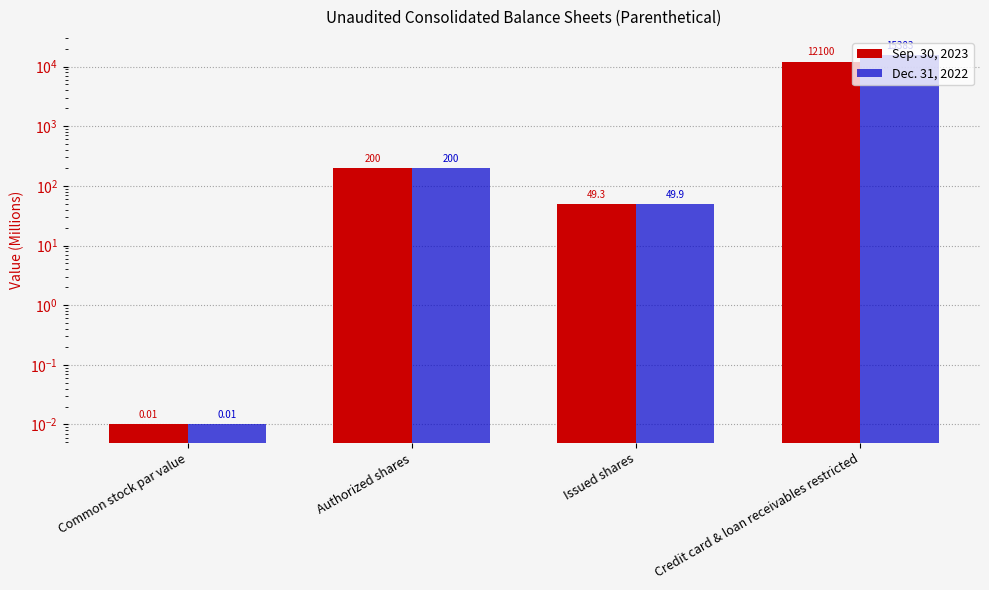

Rank the series at Common stock par value from lowest to highest value.

Sep. 30, 2023, Dec. 31, 2022